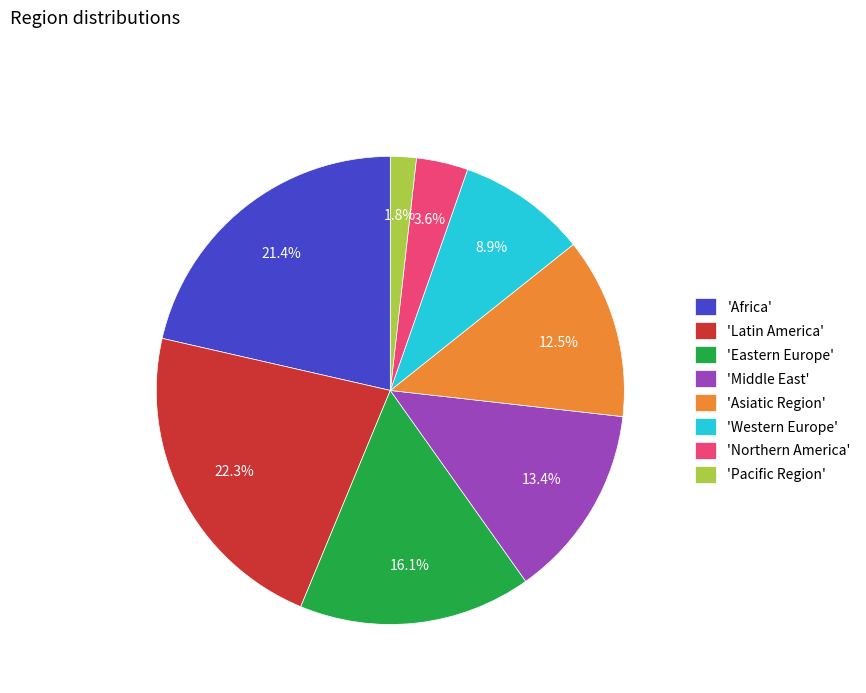

Combined, do 'Northern America' and 'Western Europe' account for over 50%?

No